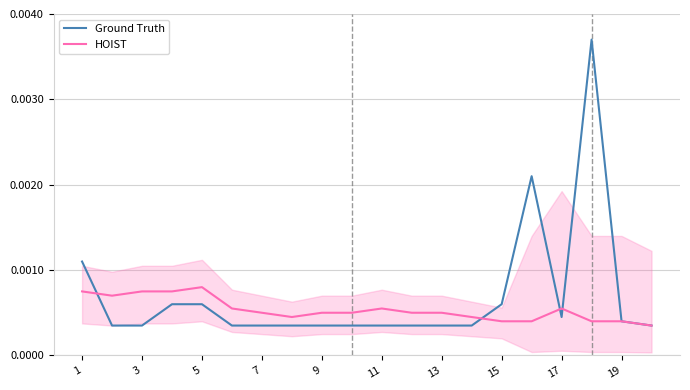

At how many categories does at least one series exceed 0?

20